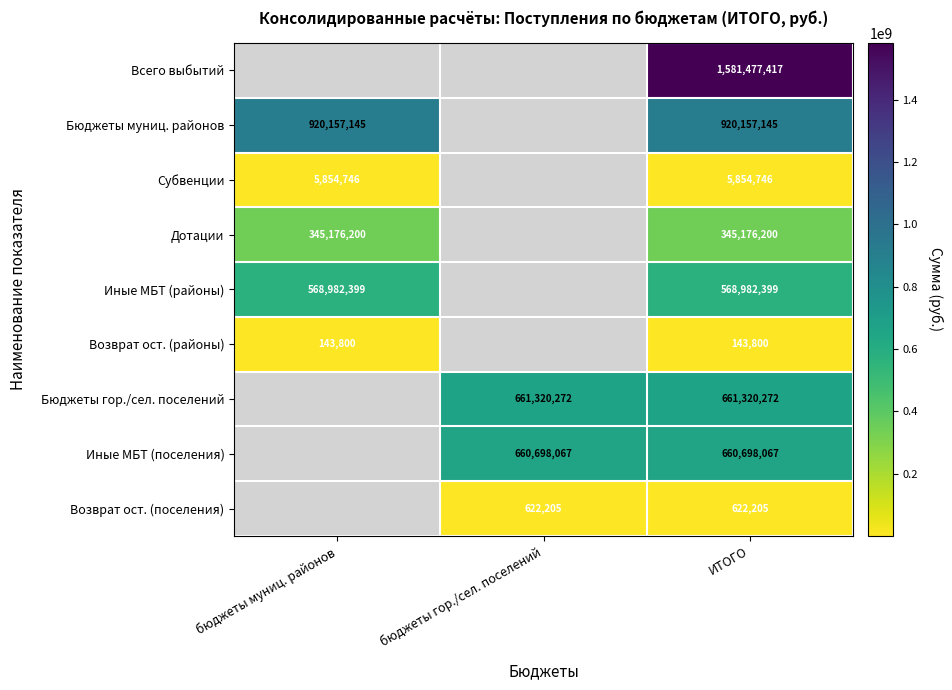

True or false: Иные МБТ (поселения) has a value of 660698067 at ИТОГО.

True